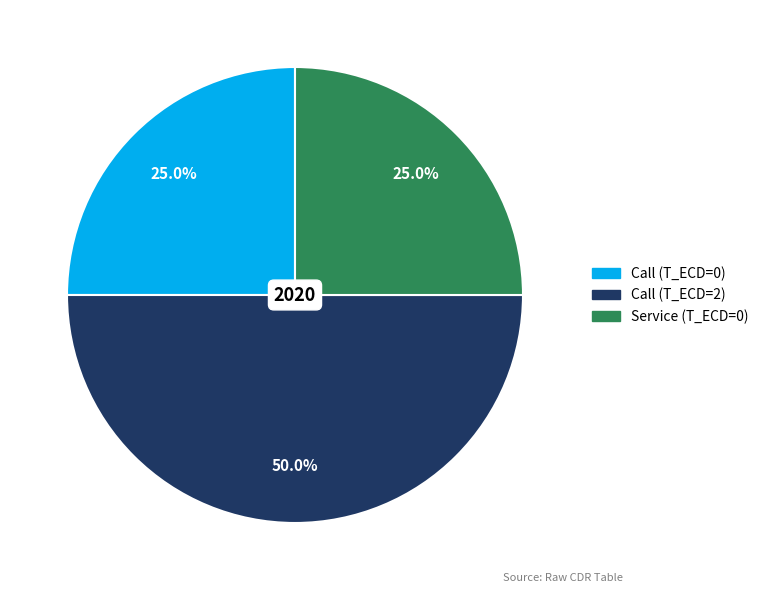

Is Call (T_ECD=0) the majority of the pie?

No